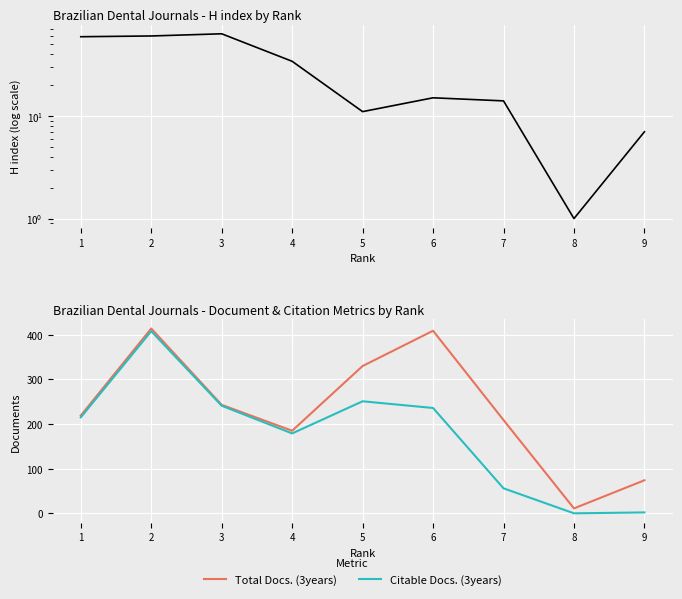

At which label is Total Docs. (3years) closest to 212?

7